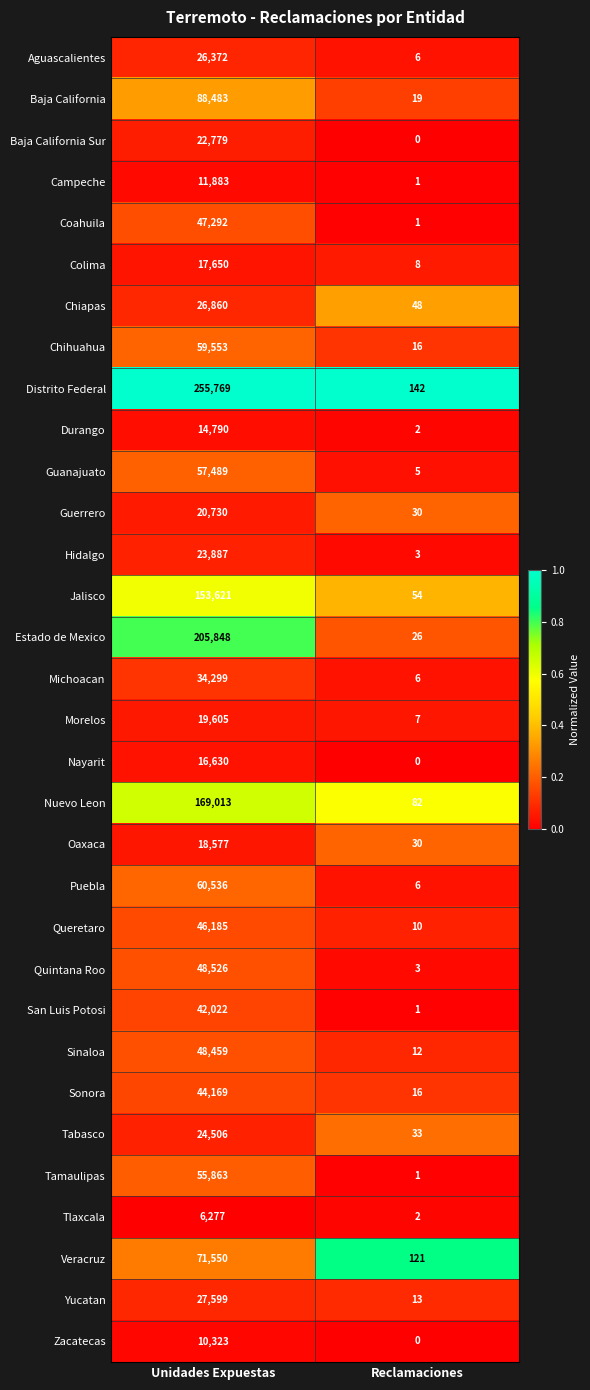

What is the total value across all series at Reclamaciones?

704